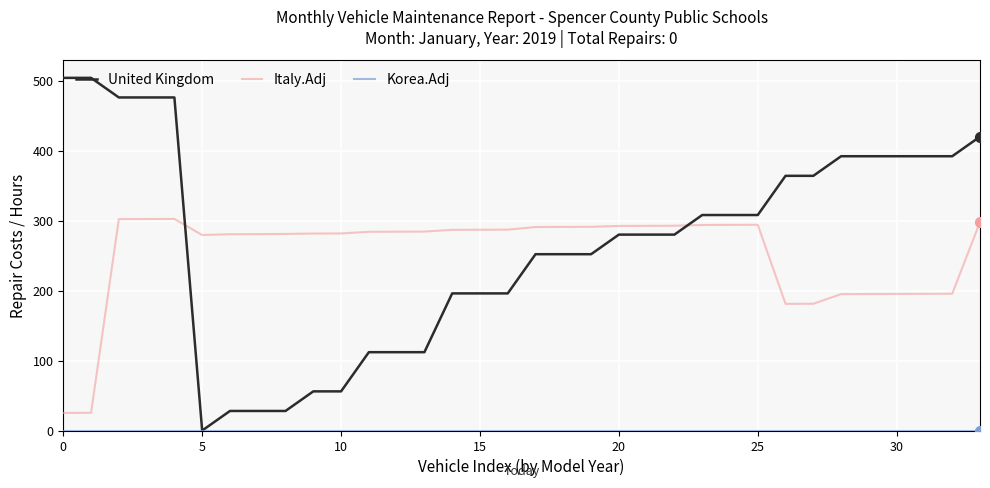

Which series has the largest range (max minus min)?

United Kingdom